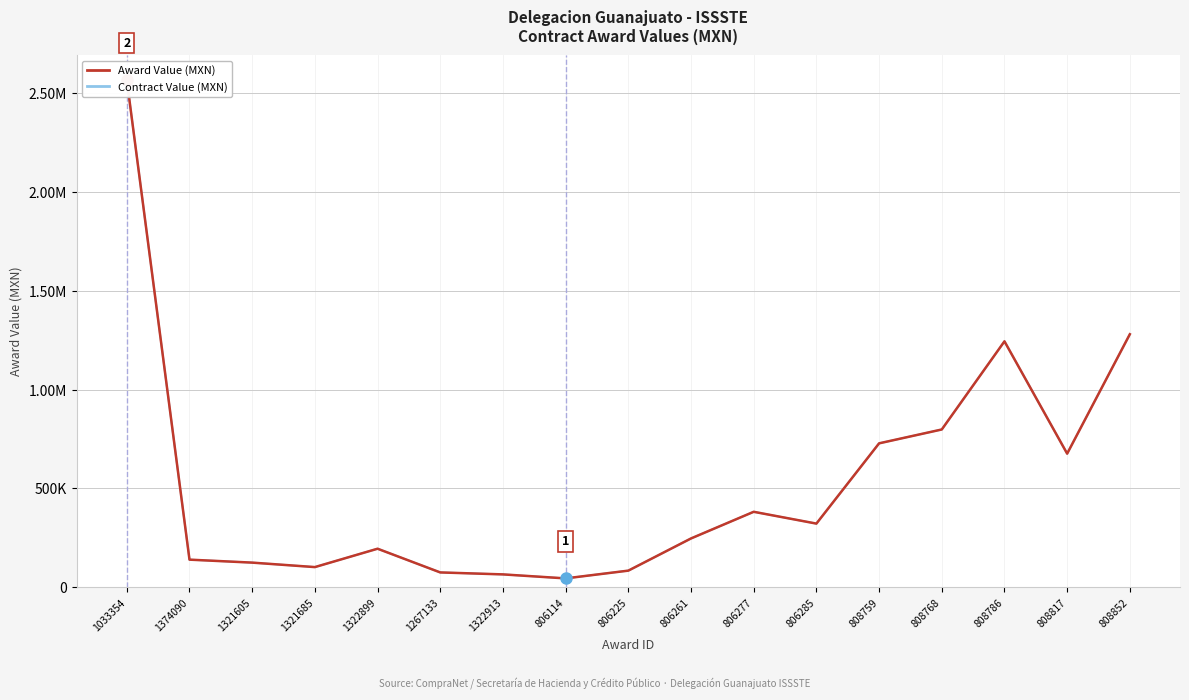

What position from the left is 806261?

10